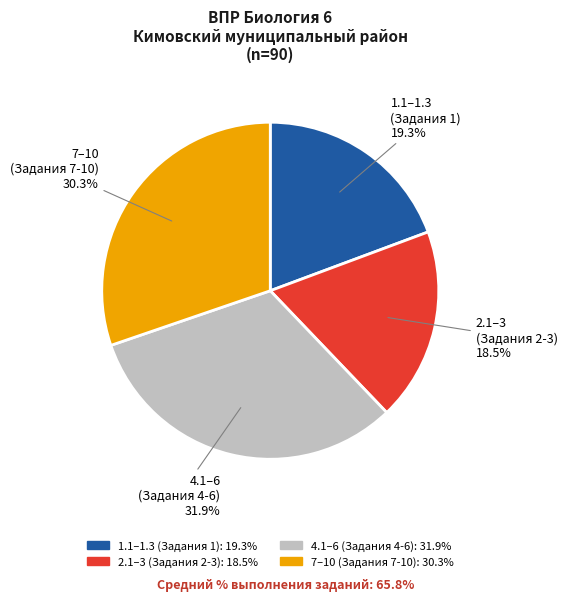

Does any single category account for the majority?

No